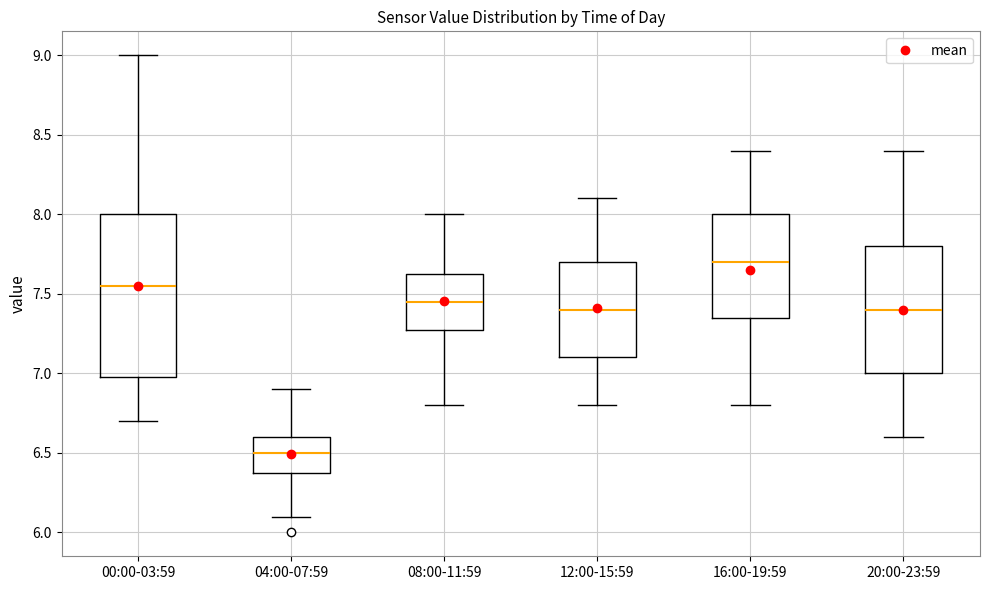

Where does the lower whisker of the box for 12:00-15:59 end on the y-axis? The values are not printed on the chart, so give them approximately, as read against the axis.

6.80